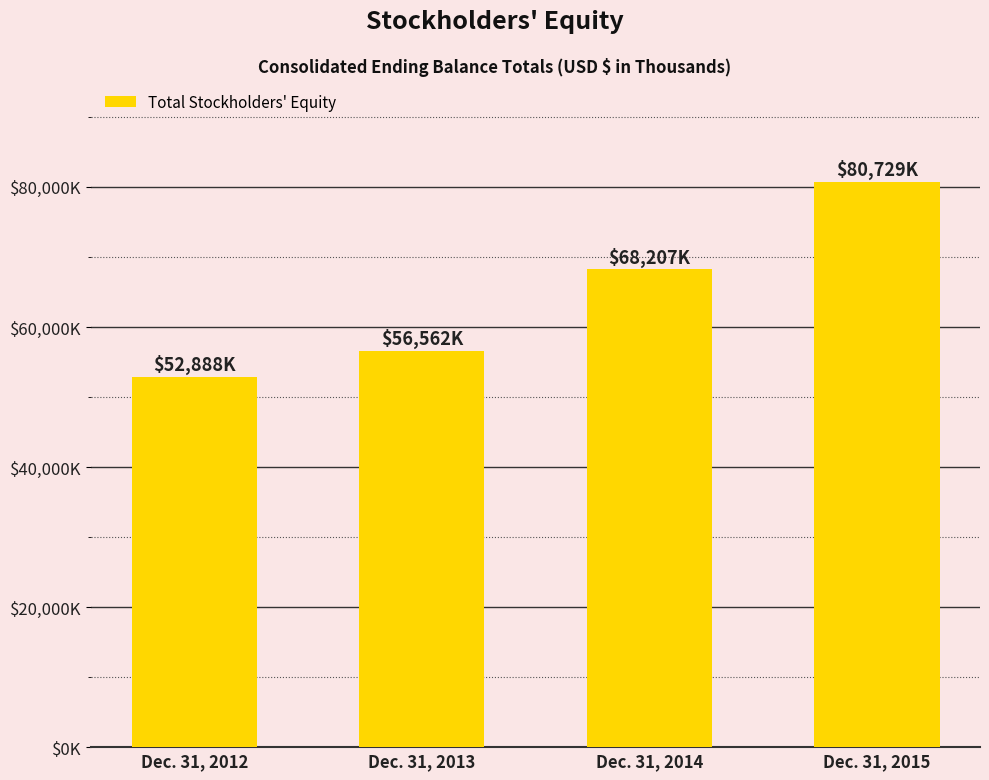

Rank the categories by value from lowest to highest.

Dec. 31, 2012, Dec. 31, 2013, Dec. 31, 2014, Dec. 31, 2015